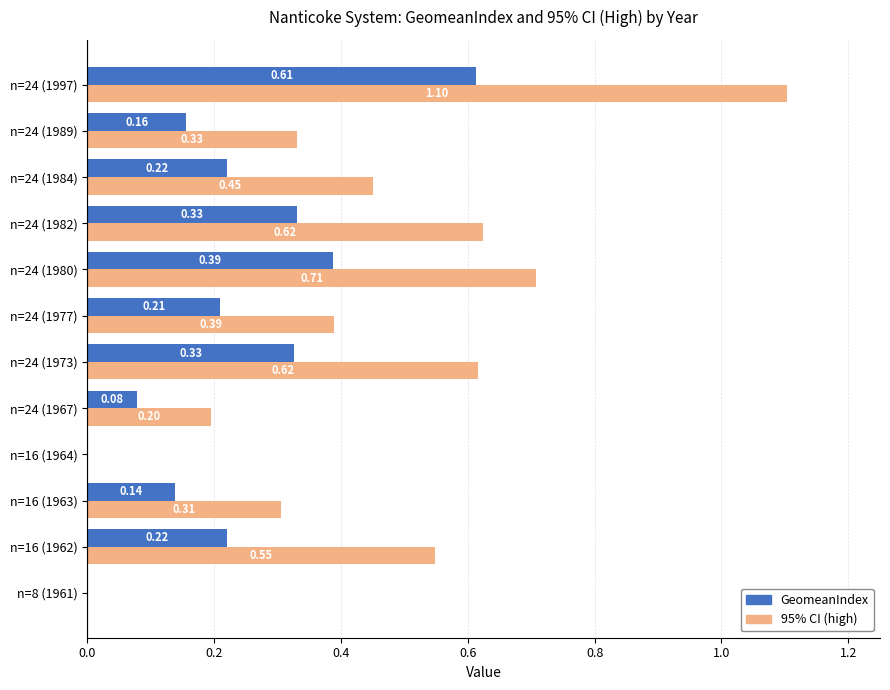

How many values in 95% CI (high) are above zero?

10